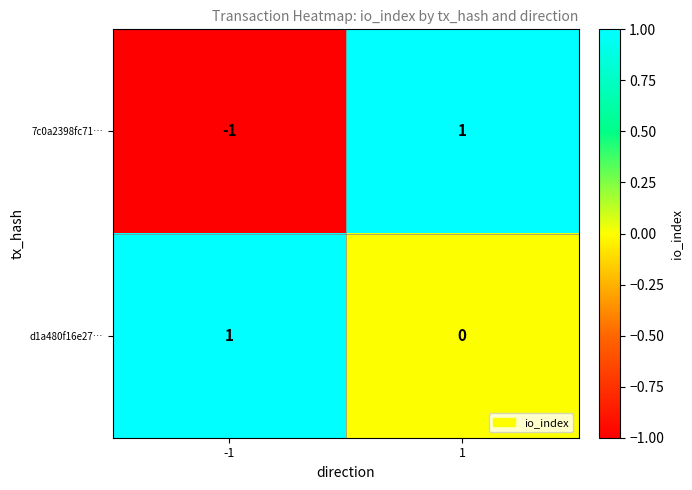

Reading left to right, list all the values displayed in this chart.

7c0a2398fc71…: -1	1
d1a480f16e27…: 1	0